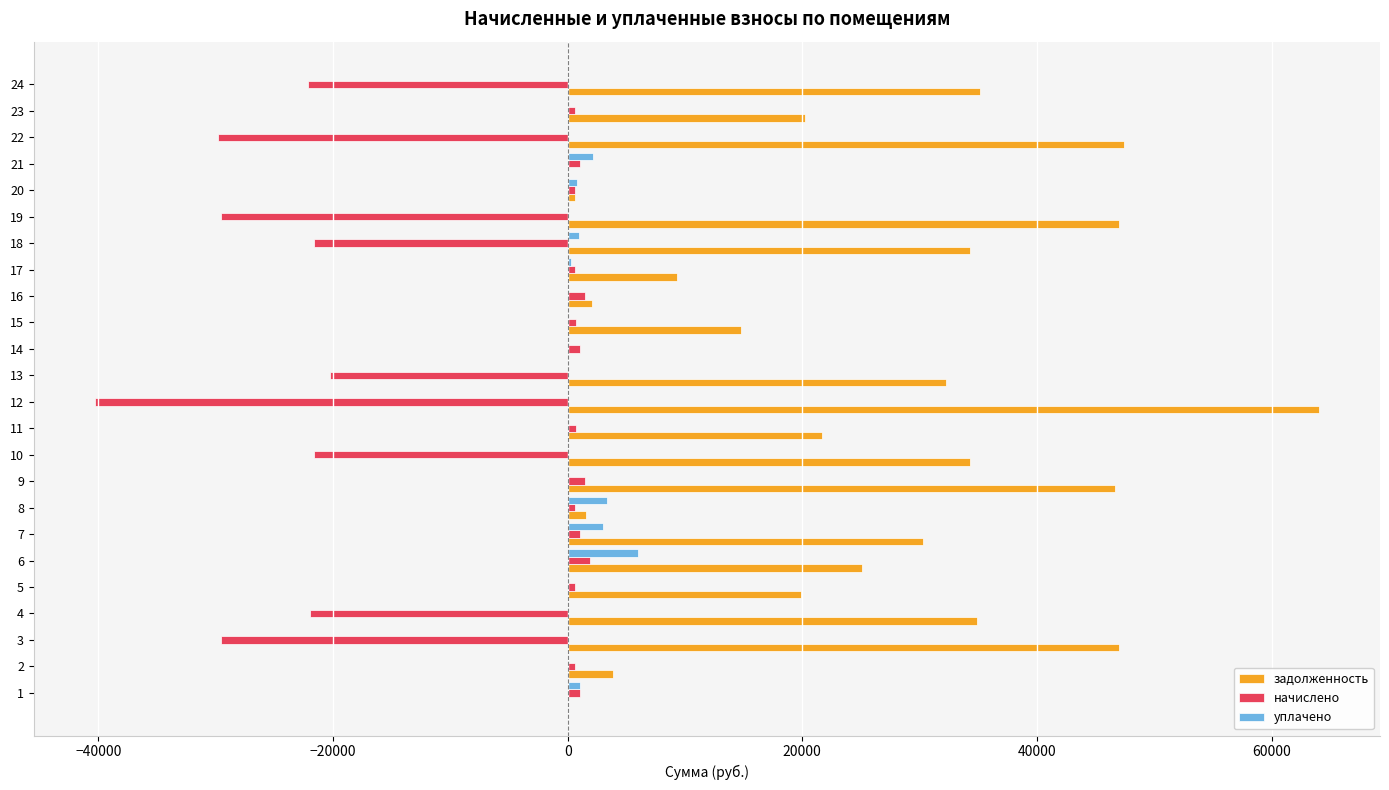

At which category is the sum across all series the highest?

9